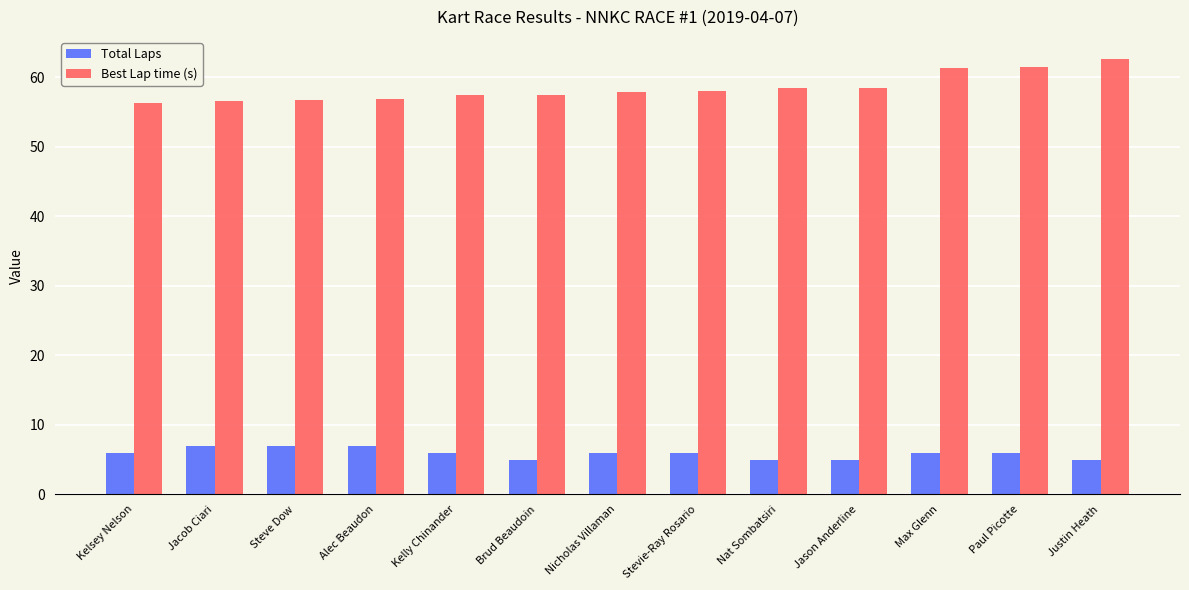

What is the approximate value of Total Laps at Alec Beaudon?

7.0